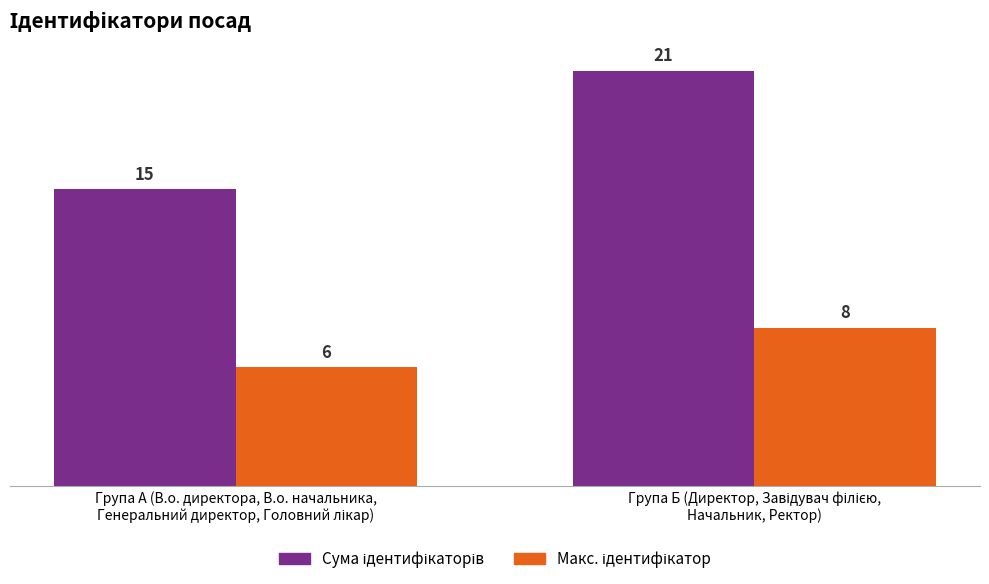

What is the greatest value displayed?

21